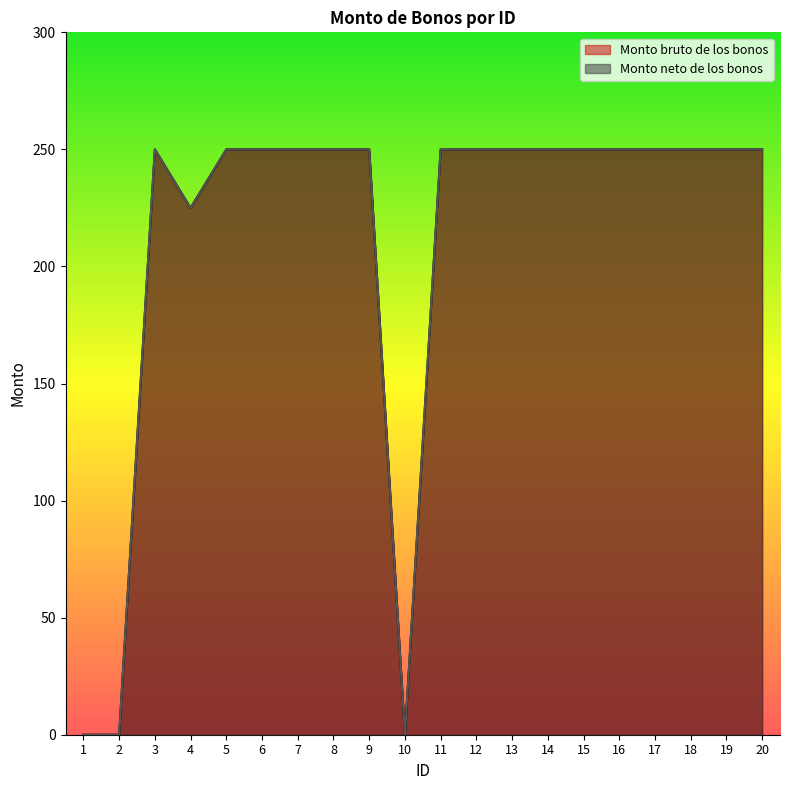

Is the value of Monto neto de los bonos at 10 greater than the value of Monto bruto de los bonos at 15?

No